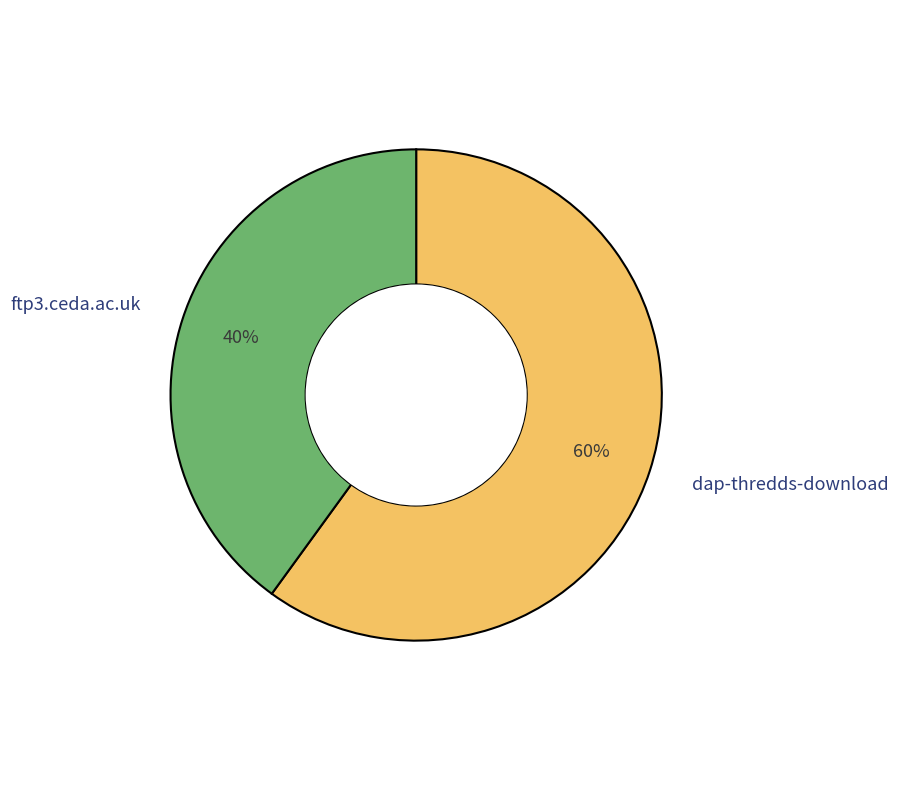

Combined, do dap-thredds-download and ftp3.ceda.ac.uk account for over 50%?

Yes